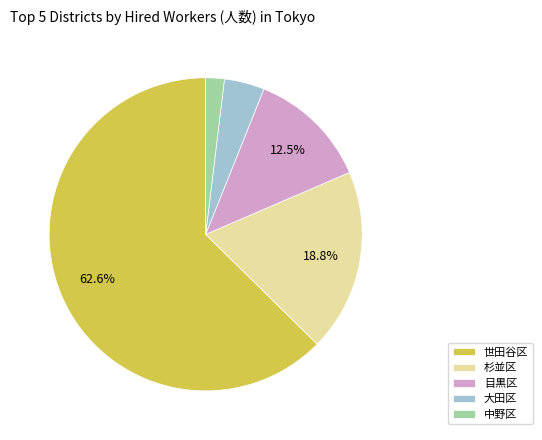

Is there any slice that represents more than half of the pie?

Yes